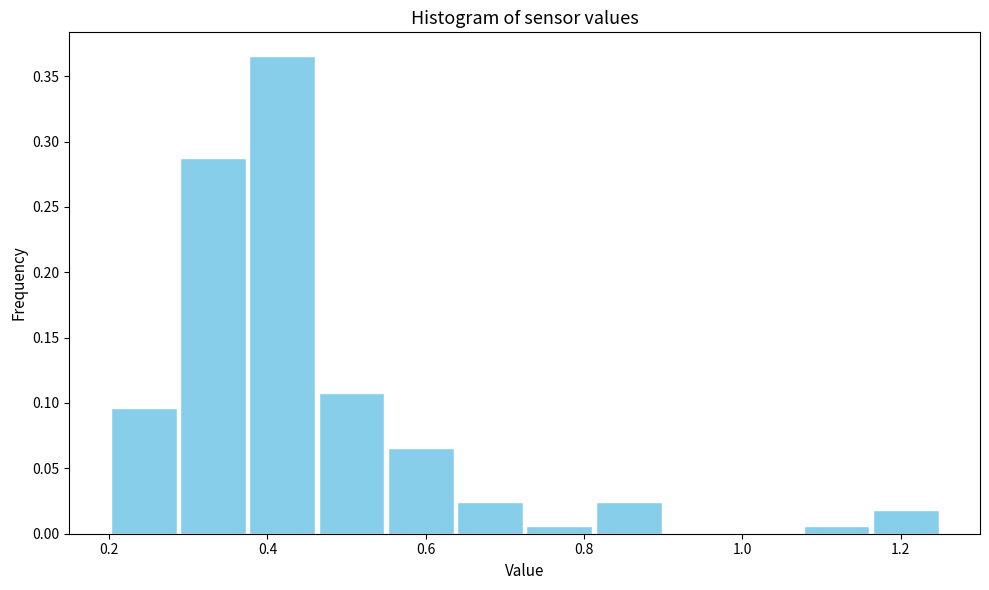

Reading left to right, transcribe this chart: for each bar, give the range it covers on the x-axis and its height. Neither the bar edges nor the heights are printed on the chart, so give them approximately, as read against the axes.

0.20 to 0.28: 0.095
0.28 to 0.38: 0.285
0.38 to 0.46: 0.365
0.46 to 0.56: 0.110
0.56 to 0.64: 0.065
0.64 to 0.72: 0.025
0.72 to 0.82: 0.005
0.82 to 0.90: 0.025
0.90 to 0.98: 0
0.98 to 1.08: 0
1.08 to 1.16: 0.005
1.16 to 1.26: 0.020